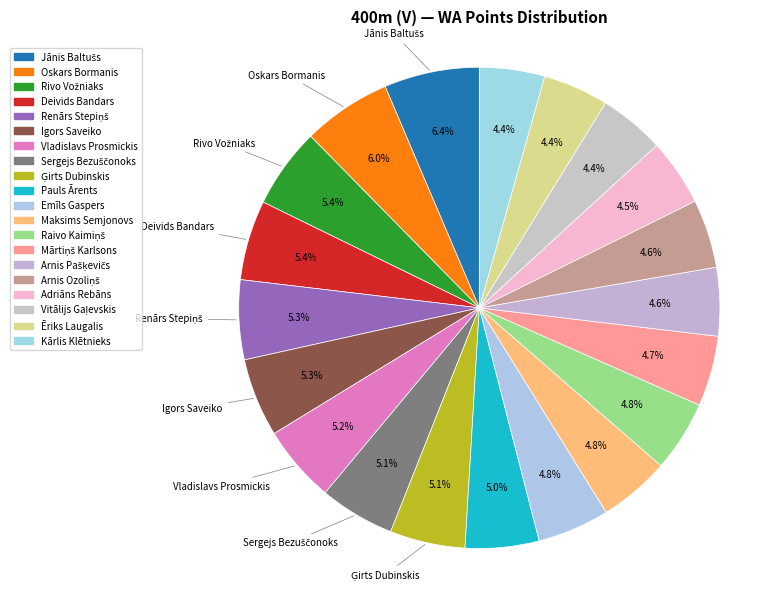

Rank the categories by value from highest to lowest.

Jānis Baltušs, Oskars Bormanis, Rivo Vožniaks, Deivids Bandars, Renārs Stepiņš, Igors Saveiko, Vladislavs Prosmickis, Sergejs Bezuščonoks, Ģirts Dubinskis, Pauls Ārents, Emīls Gaspers, Maksims Semjonovs, Raivo Kaimiņš, Mārtiņš Karlsons, Arnis Pašķevičs, Arnis Ozoliņš, Adriāns Rebāns, Vitālijs Gaļevskis, Ēriks Laugalis, Kārlis Klētnieks